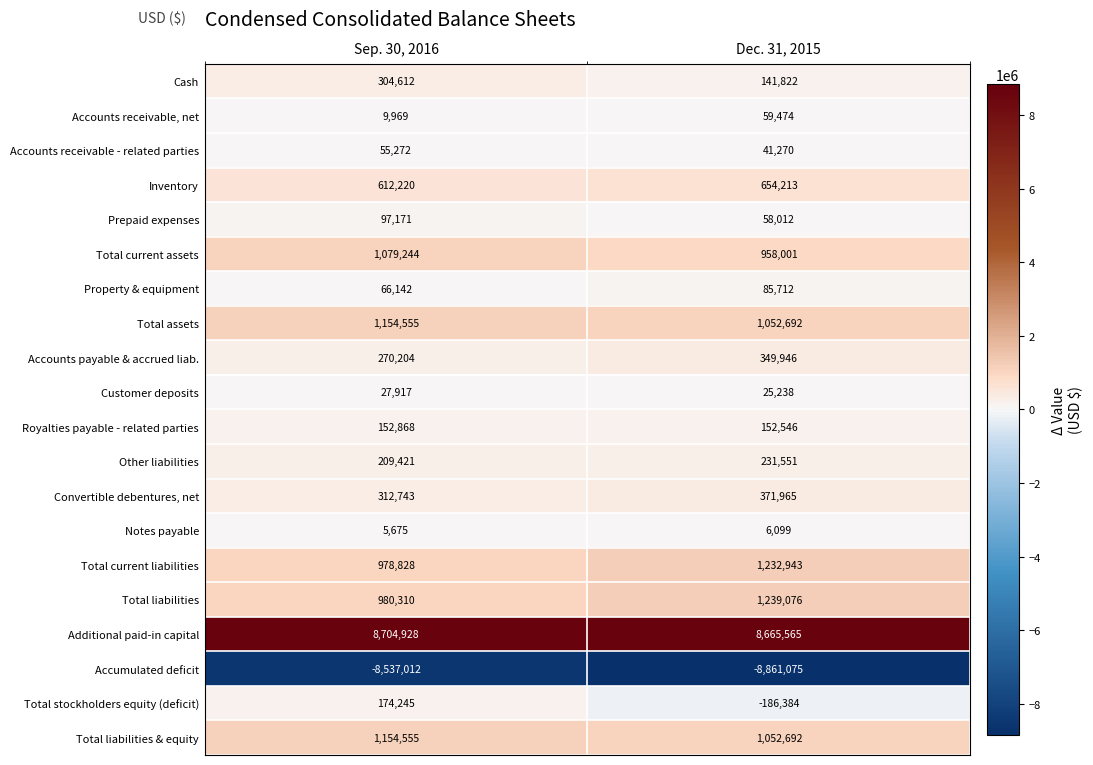

What value does the Property & equipment series have at Dec. 31, 2015?

85712